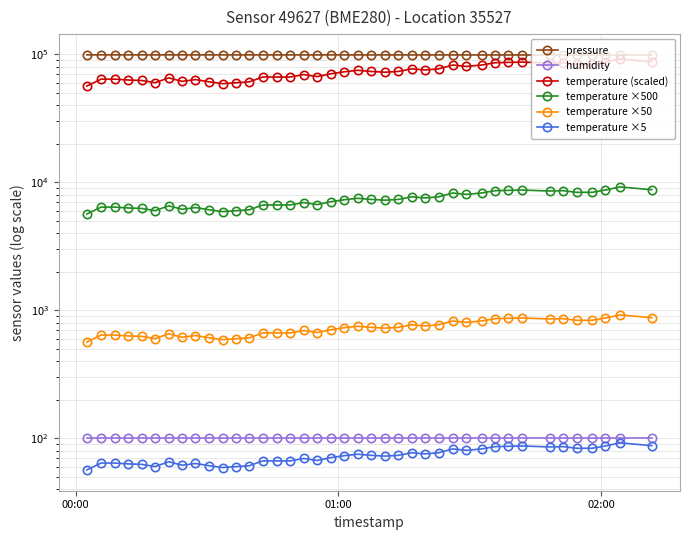

True or false: pressure has a value of 43666.5 at 27.

False